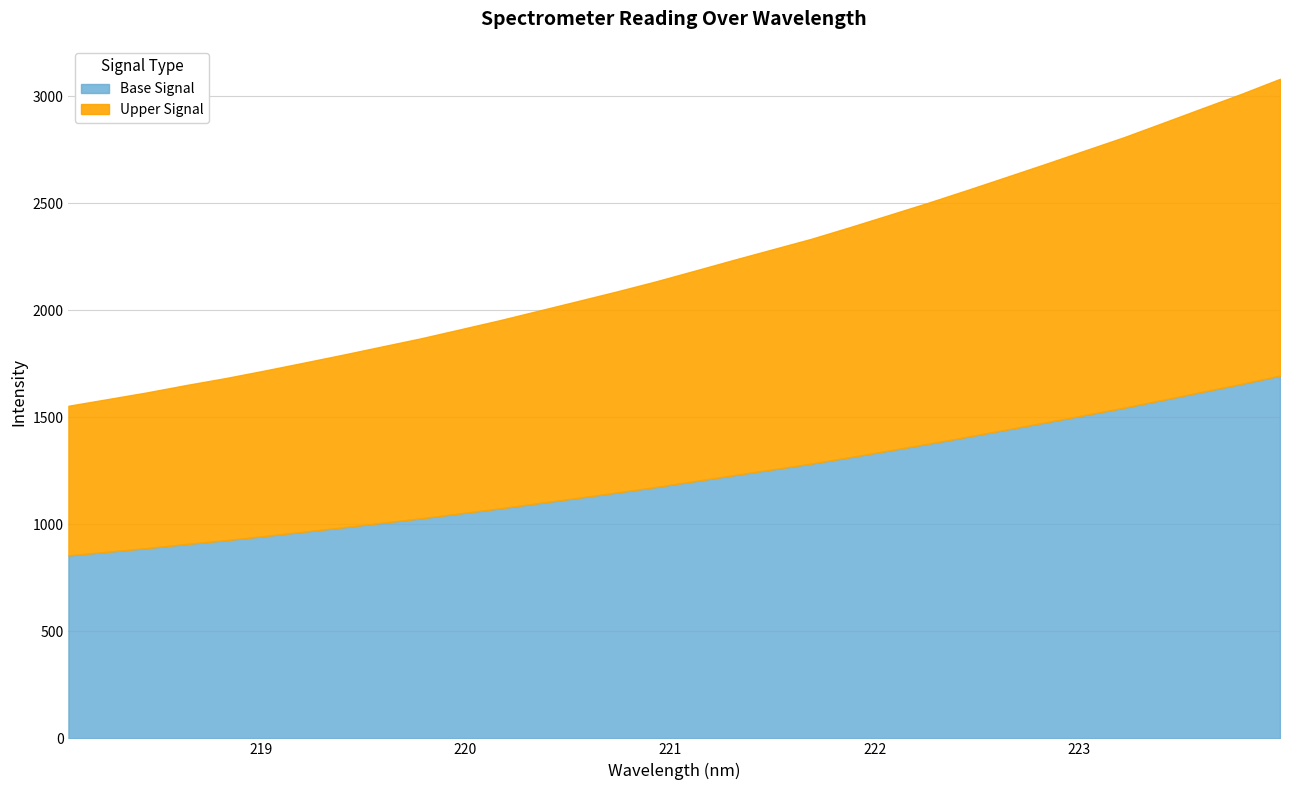

What position from the right is 223.9802?

1